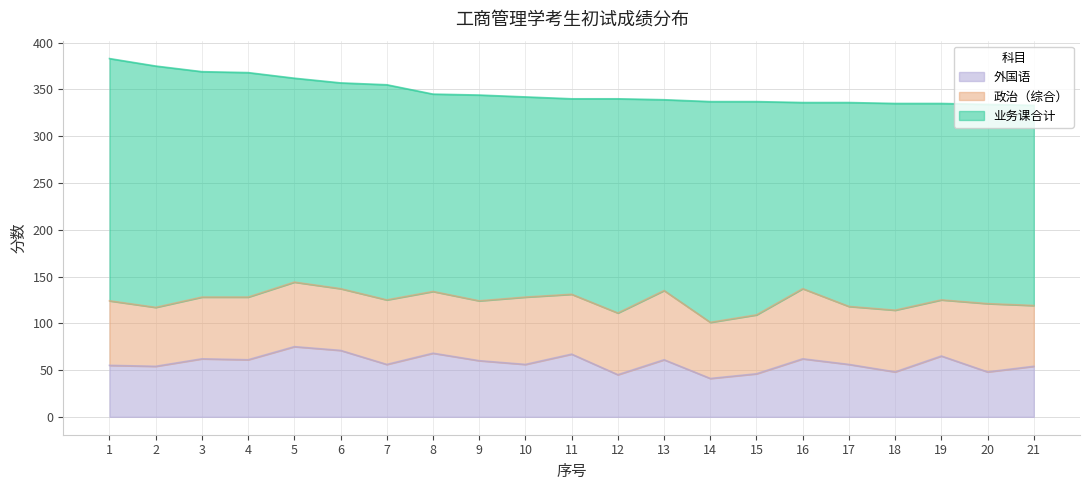

Is it true that 外国语 equals 60 at 9?

True